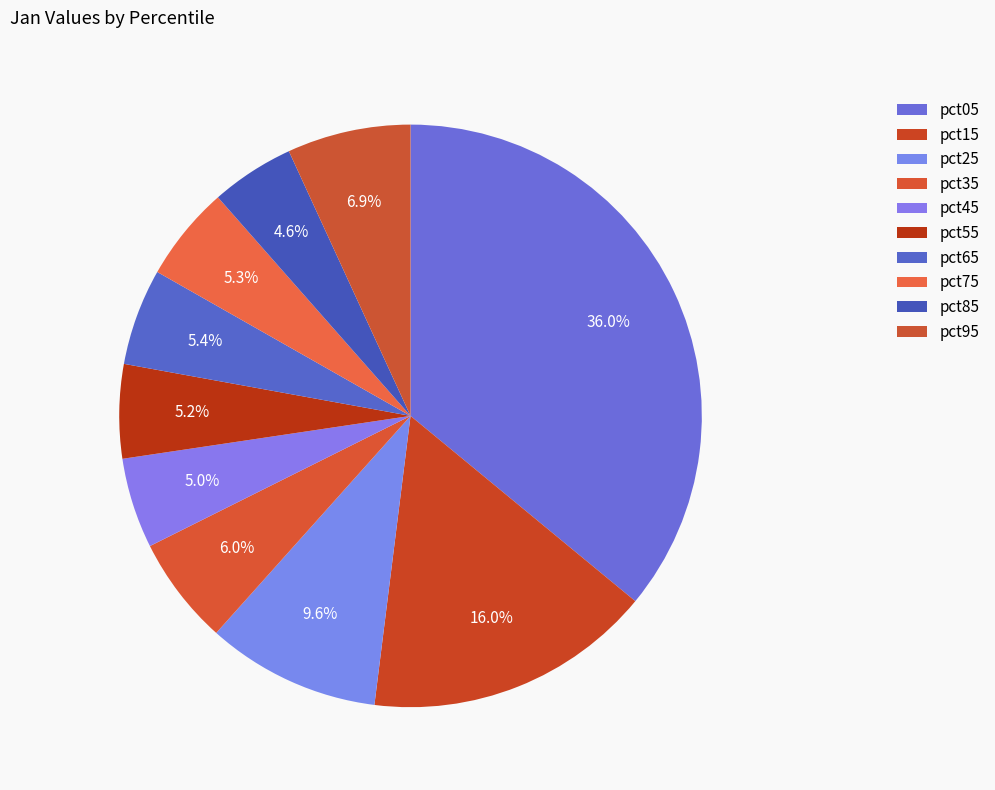

Does pct15 represent more than half of the total?

No